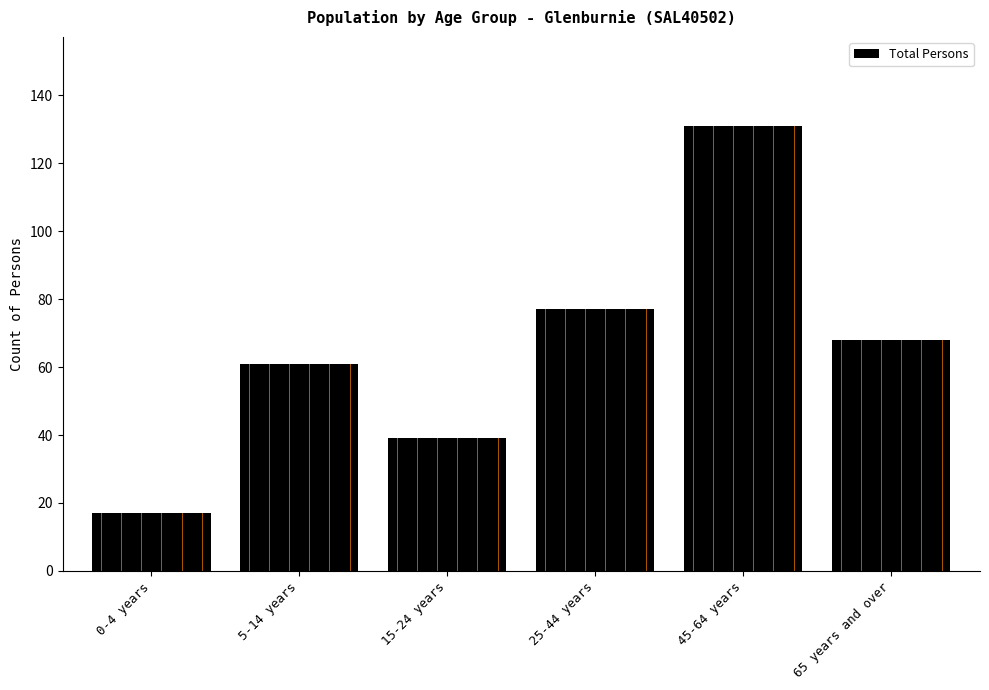

Reading left to right, transcribe all the data shown in this chart.

0-4 years=17	5-14 years=61	15-24 years=39	25-44 years=77	45-64 years=131	65 years and over=68